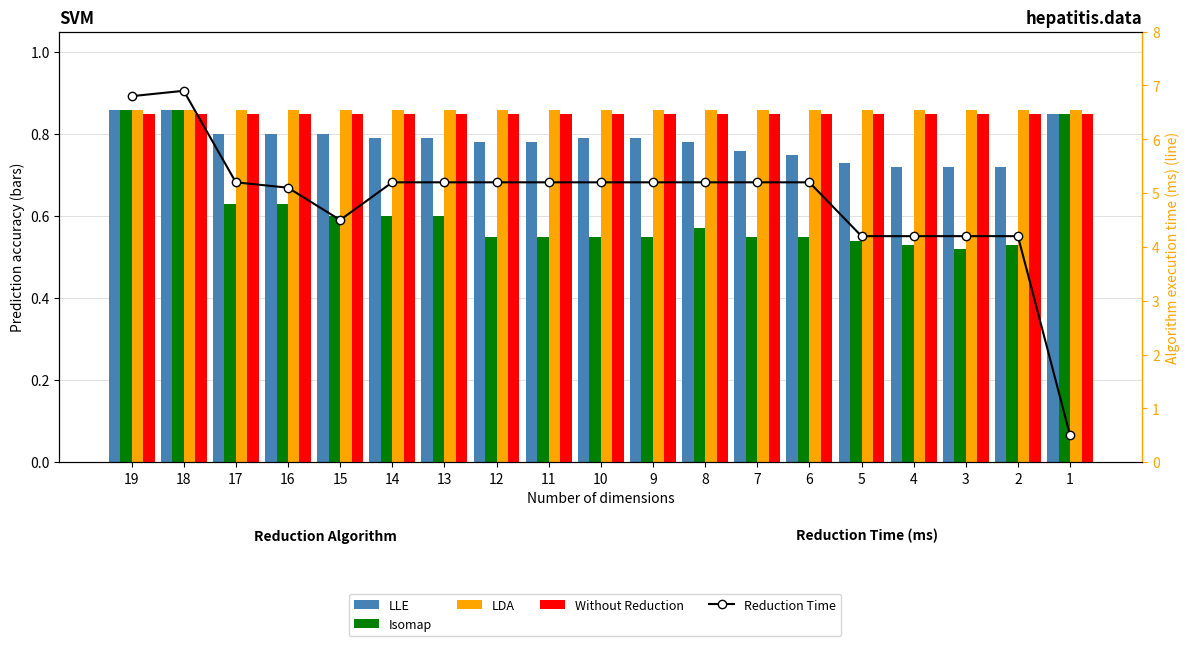

What is the average value of the Without Reduction series?

0.8